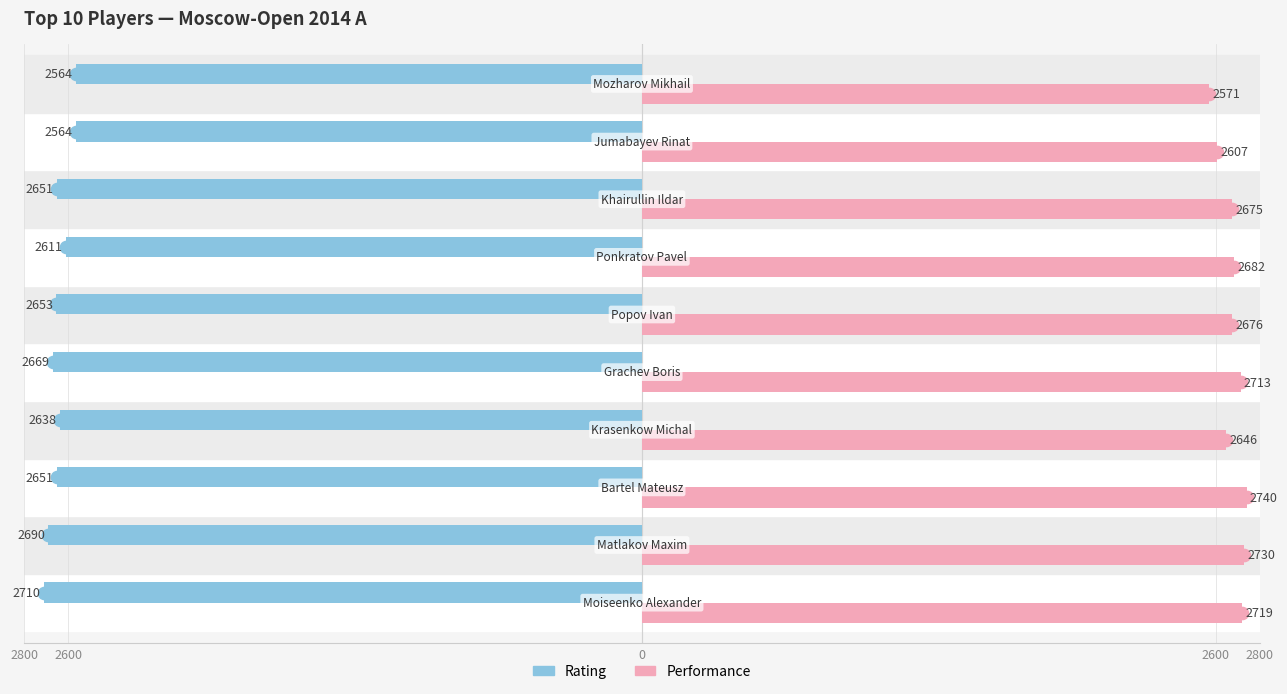

How many distinct data groups are displayed?

2